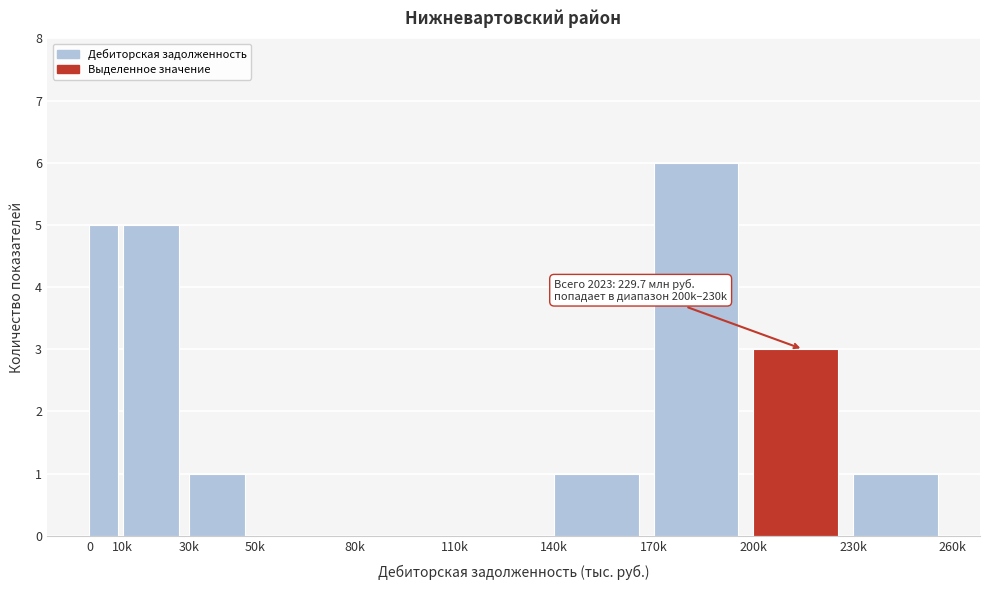

Reading left to right, extract all data points from this chart.

0=5	10k=5	30k=1	50k=0	80k=0	110k=0	140k=1	170k=6	200k=3	230k=1